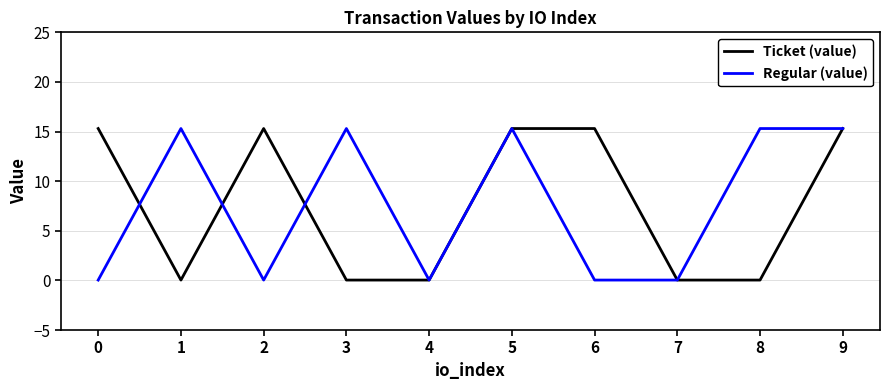

Is it true that Regular (value) equals 15.3 at 3?

True